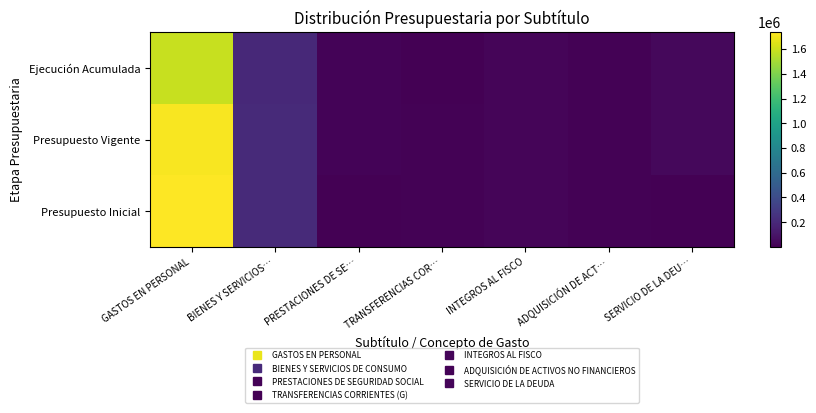

What is the maximum value shown in the chart?

1735364